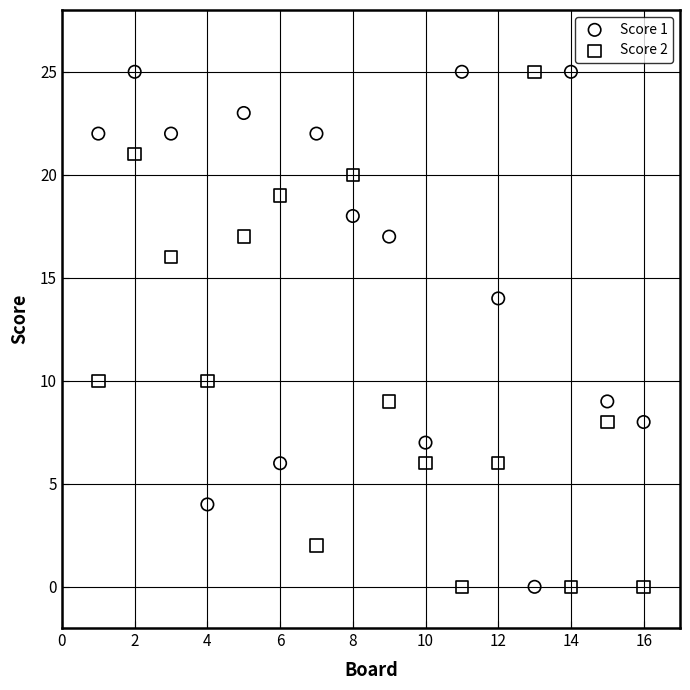

Across all data points, what is the range of Y values (max minus min)?

25